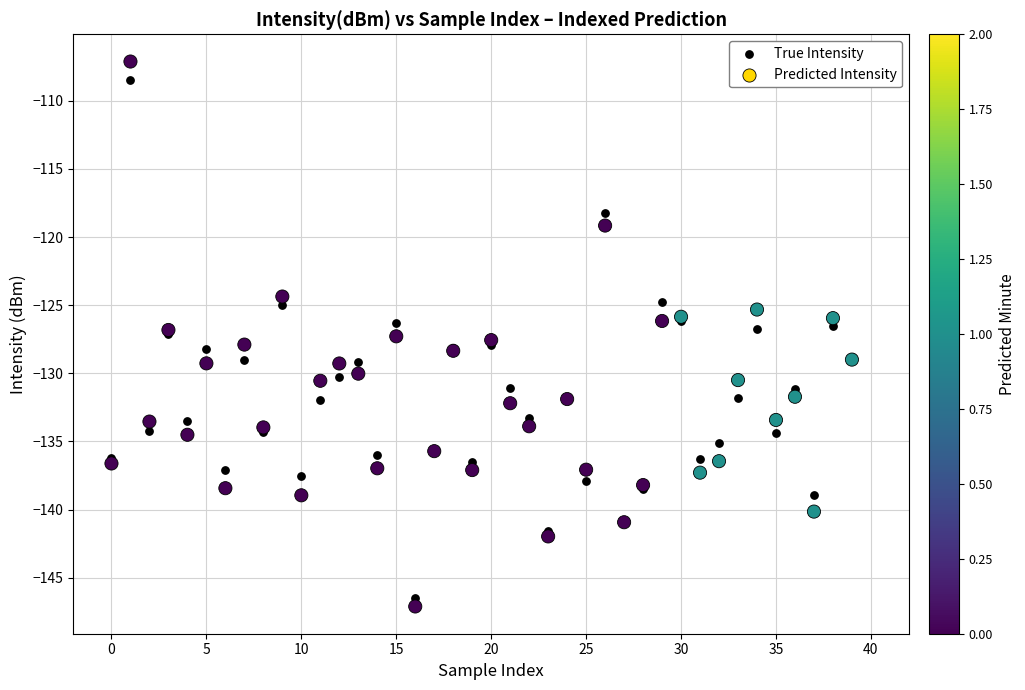

What are all the series names shown in the legend?

True Intensity, Predicted Intensity